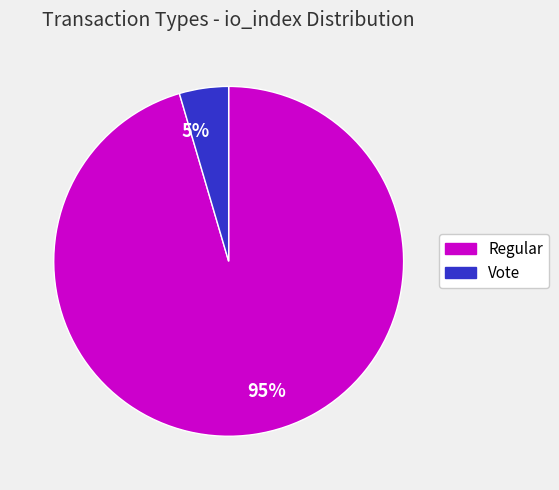

Combined, do 95% and 5% account for over 50%?

Yes